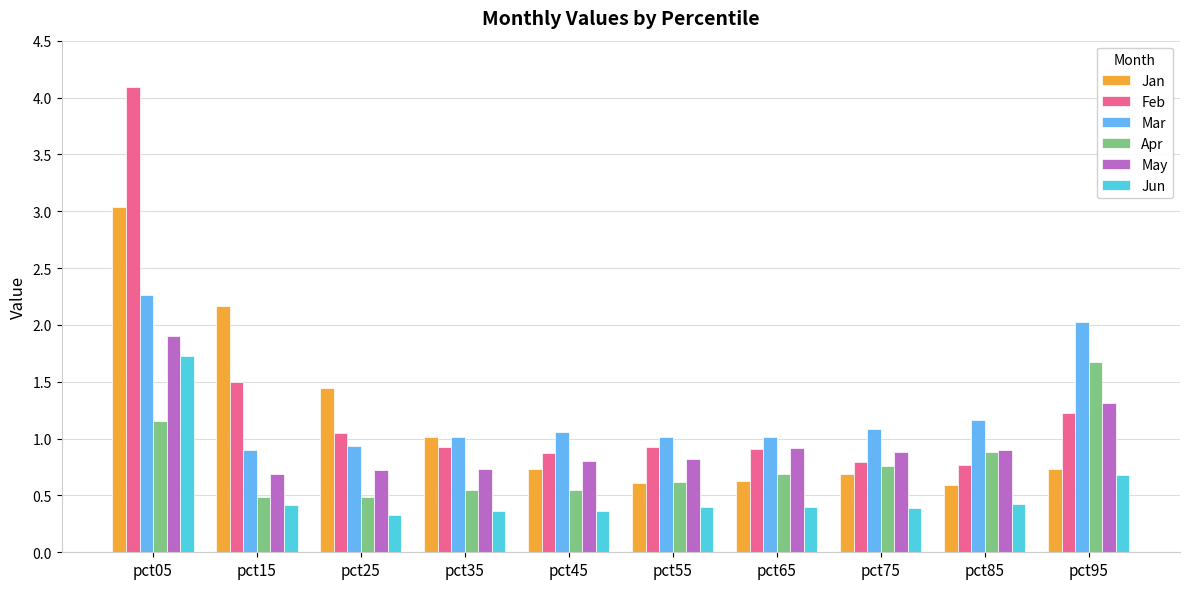

True or false: Jun has a value of 0.6 at pct55.

False